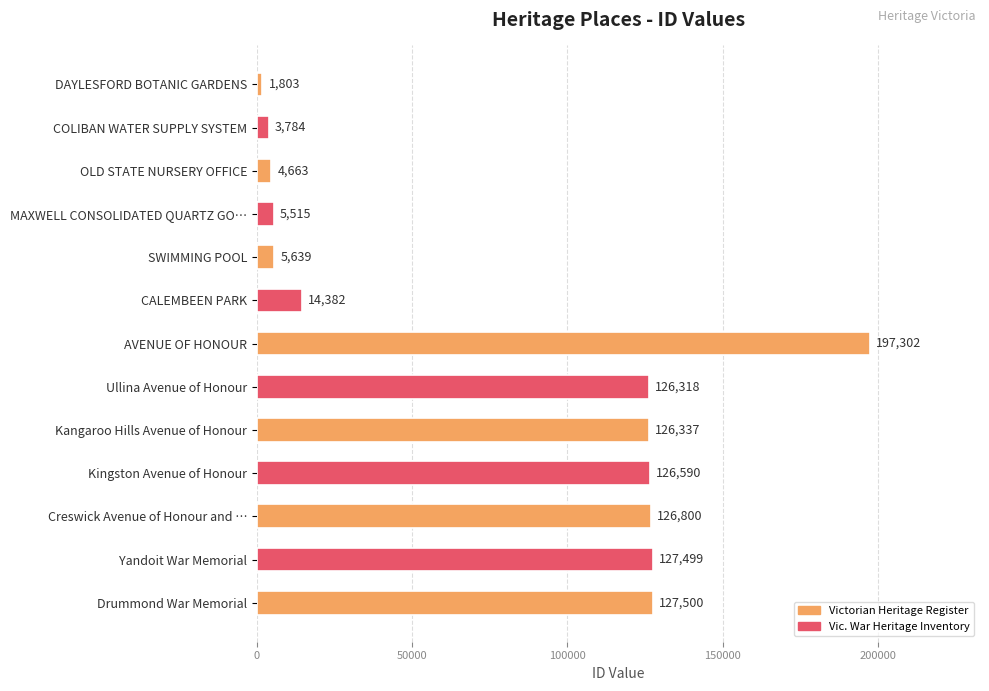

Reading bottom to top, extract all data points from this chart.

Drummond War Memorial=127500	Yandoit War Memorial=127499	Creswick Avenue of Honour and …=126800	Kingston Avenue of Honour=126590	Kangaroo Hills Avenue of Honour=126337	Ullina Avenue of Honour=126318	AVENUE OF HONOUR=197302	CALEMBEEN PARK=14382	SWIMMING POOL=5639	MAXWELL CONSOLIDATED QUARTZ GO…=5515	OLD STATE NURSERY OFFICE=4663	COLIBAN WATER SUPPLY SYSTEM=3784	DAYLESFORD BOTANIC GARDENS=1803